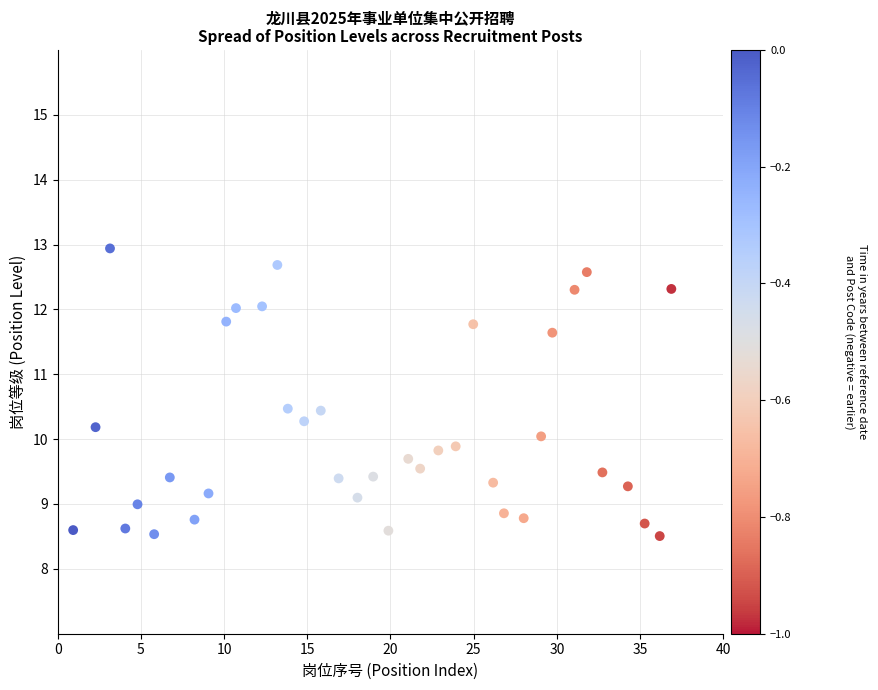

What is the range of Y values (max minus min)?

4.4